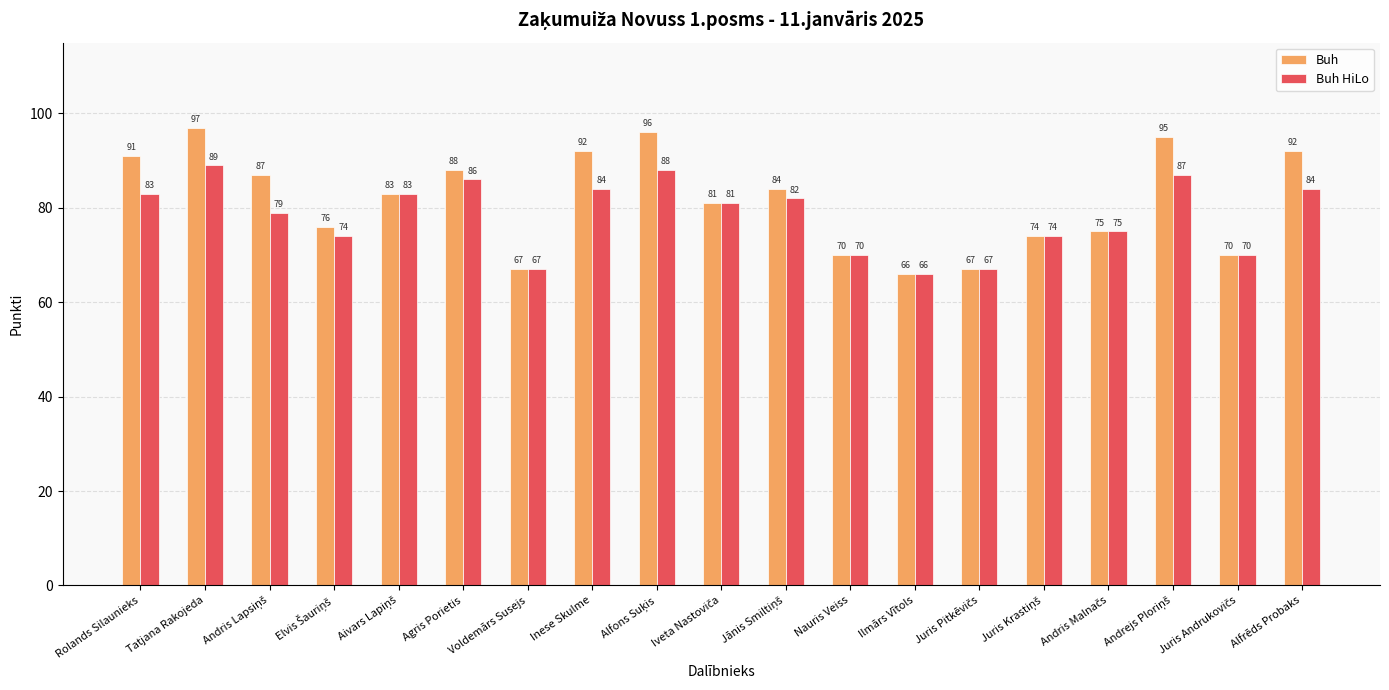

Is the value of Buh at Ilmārs Vītols greater than the value of Buh HiLo at Agris Porietis?

No